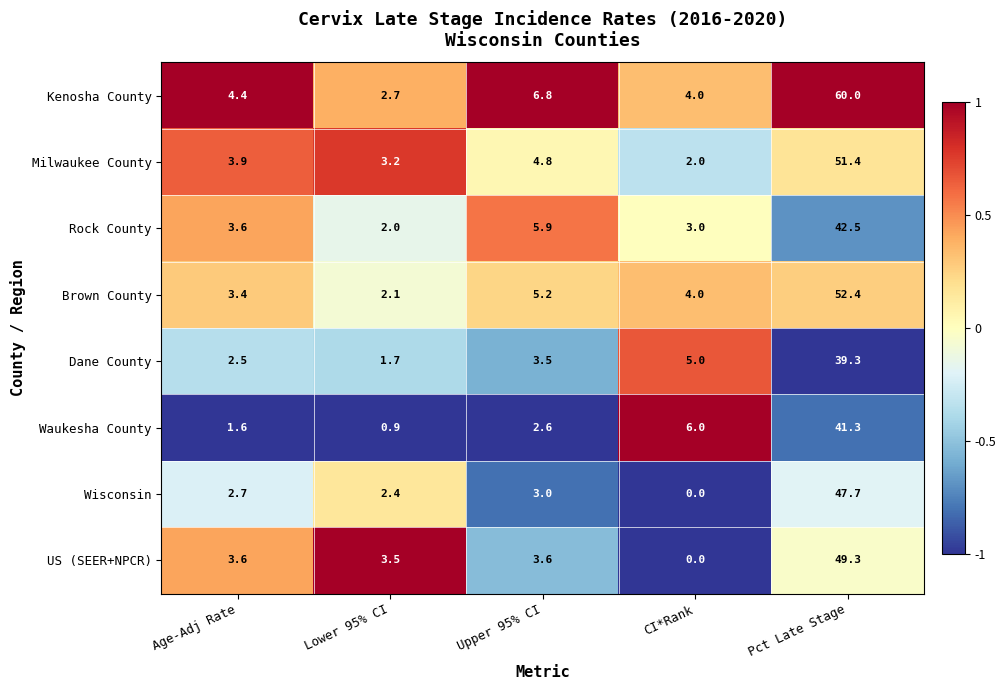

What value does the Waukesha County series have at Lower 95% CI?

0.9